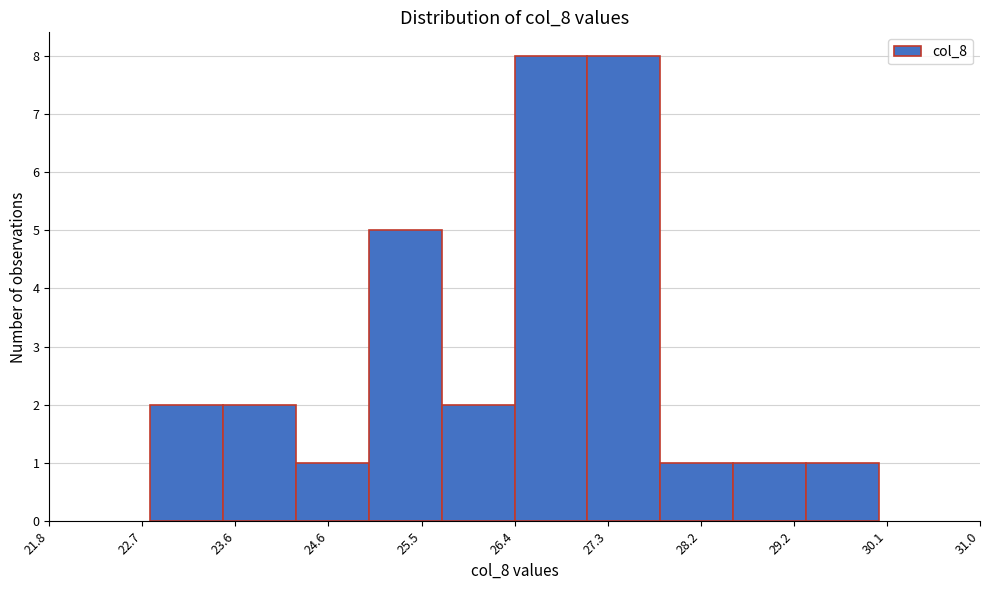

What is the height of the bar covering 27.84 to 28.56 on the x-axis? Neither the bar edges nor the heights are printed on the chart, so give them approximately, as read against the axes.

1